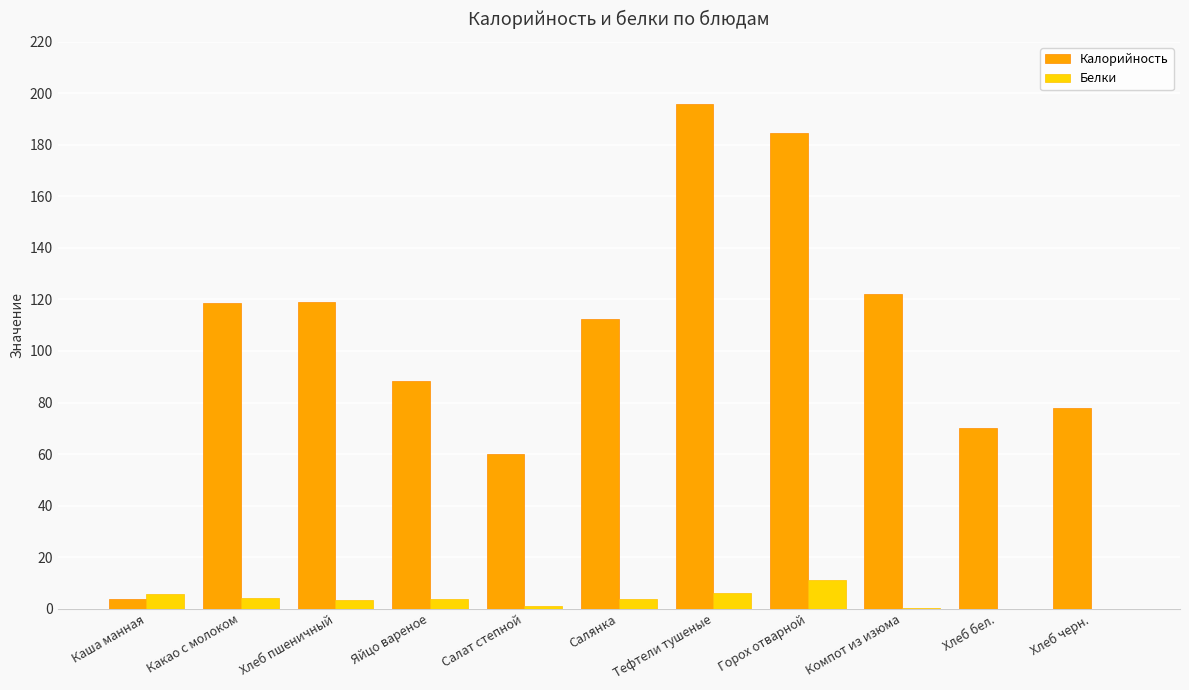

Which series has the widest spread of values?

Калорийность